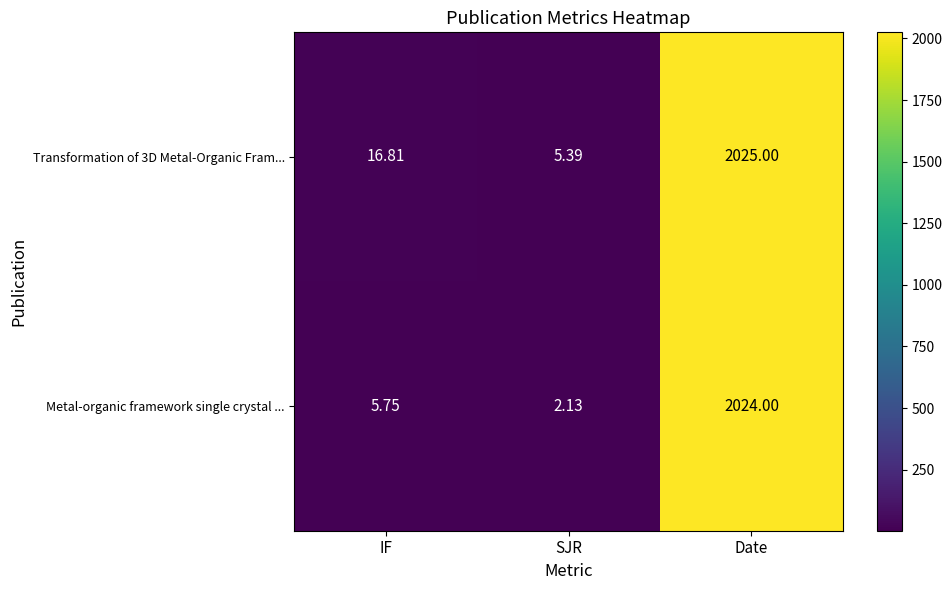

Where is Transformation of 3D Metal-Organic Fram... nearest to the value 1015?

IF